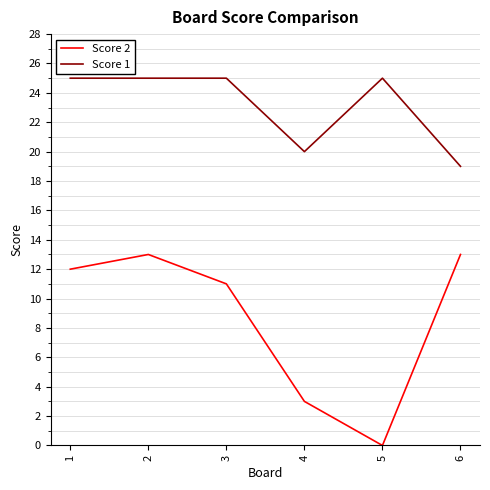

Reading left to right, what are all the values shown in this chart?

Score 2: 1=12	2=13	3=11	4=3	5=0	6=13
Score 1: 1=25	2=25	3=25	4=20	5=25	6=19